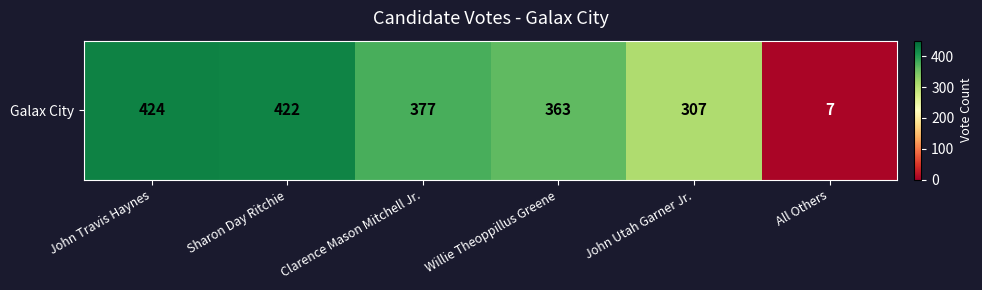

The chart shows a value of 363 at Willie Theoppillus Greene. True or false?

True